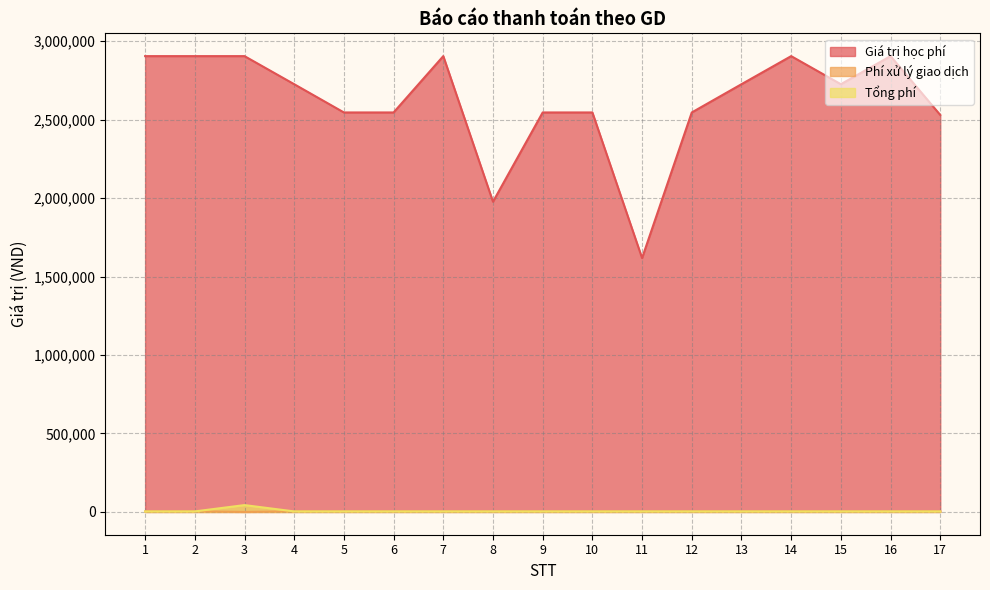

True or false: Tổng phí has a value of 5798 at 14.

False